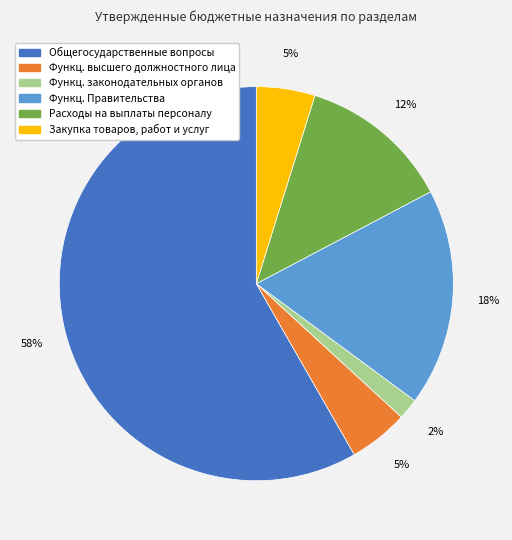

Is there a majority slice in this chart?

Yes